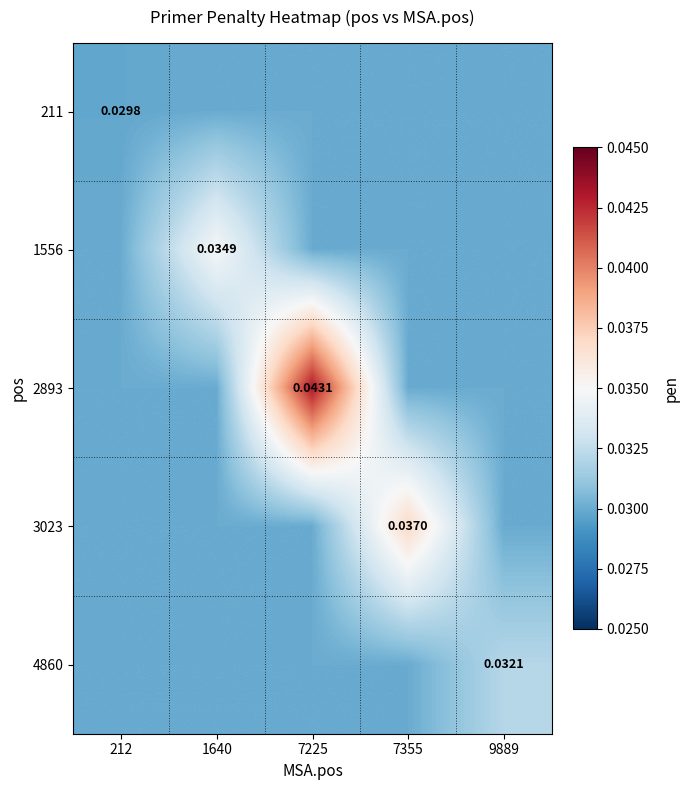

True or false: 4860 has a value of 0.0 at 7355.

True